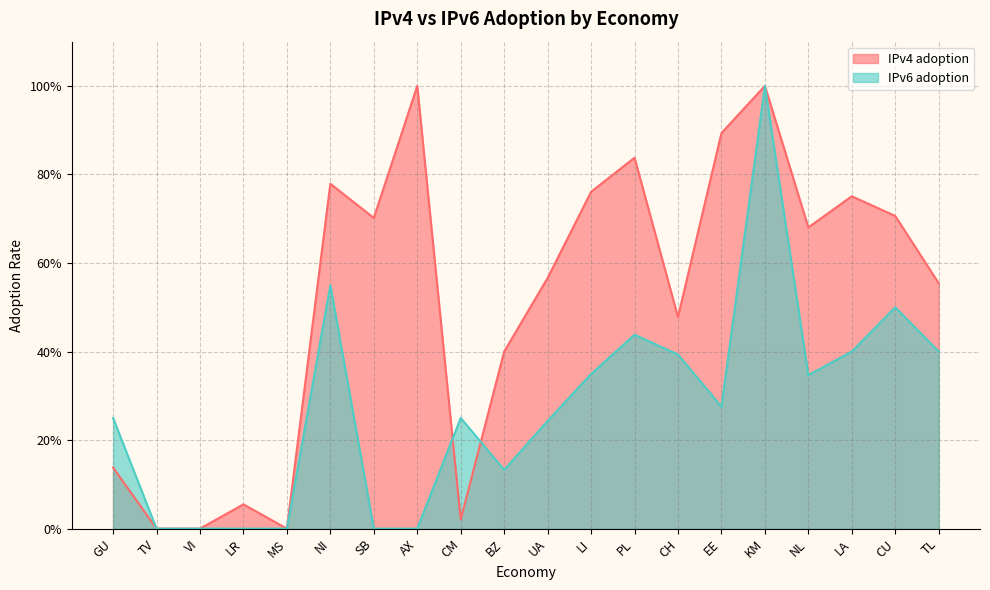

How many interior local peaks does the IPv6 adoption series have?

5